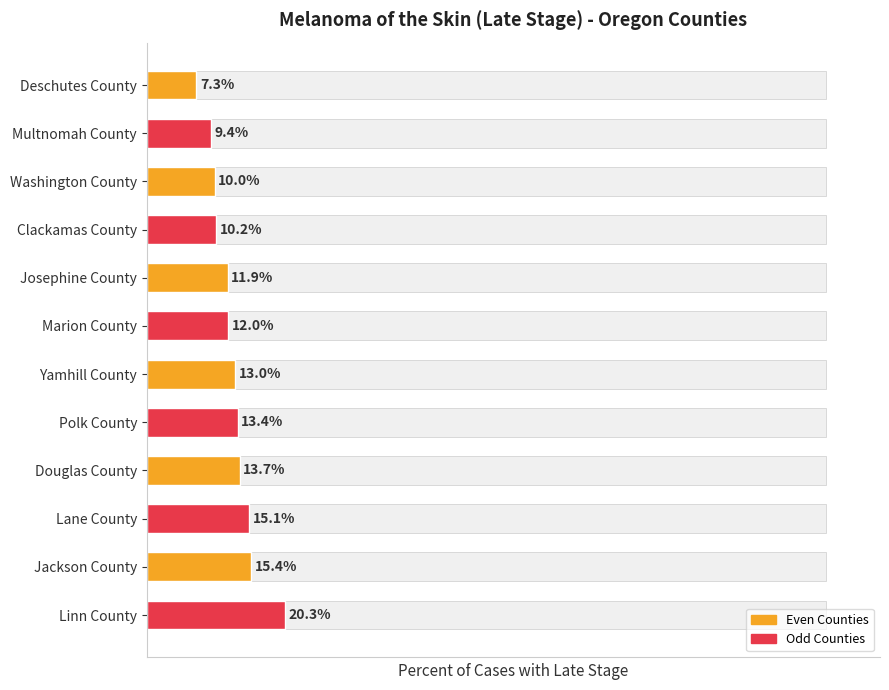

What is the value of the 9th bar from the left?

13.7